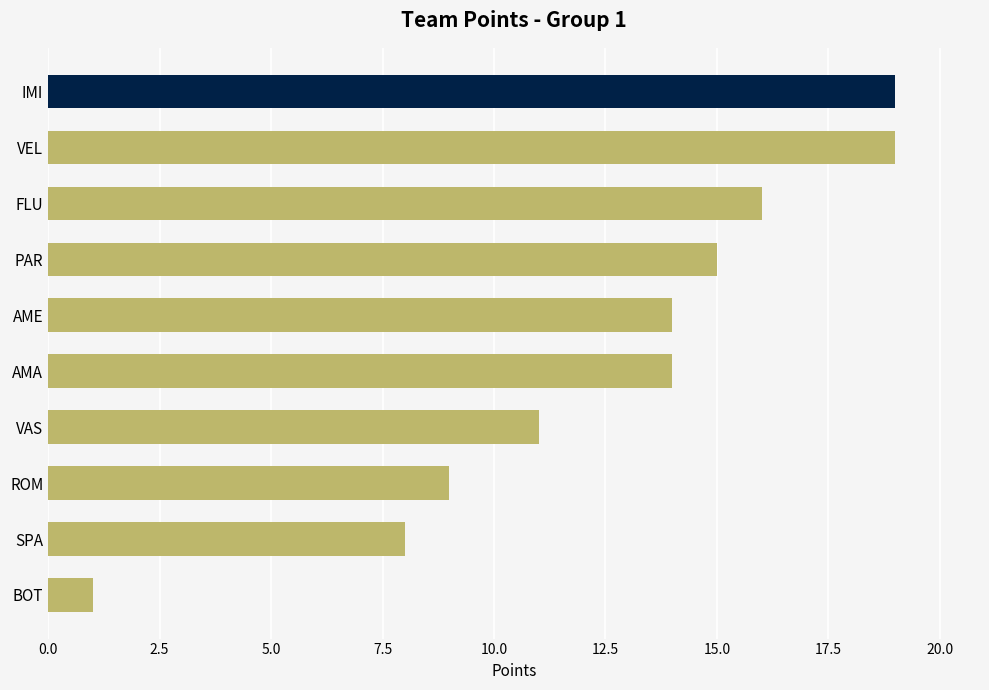

What is the value of the 6th bar from the top?

14